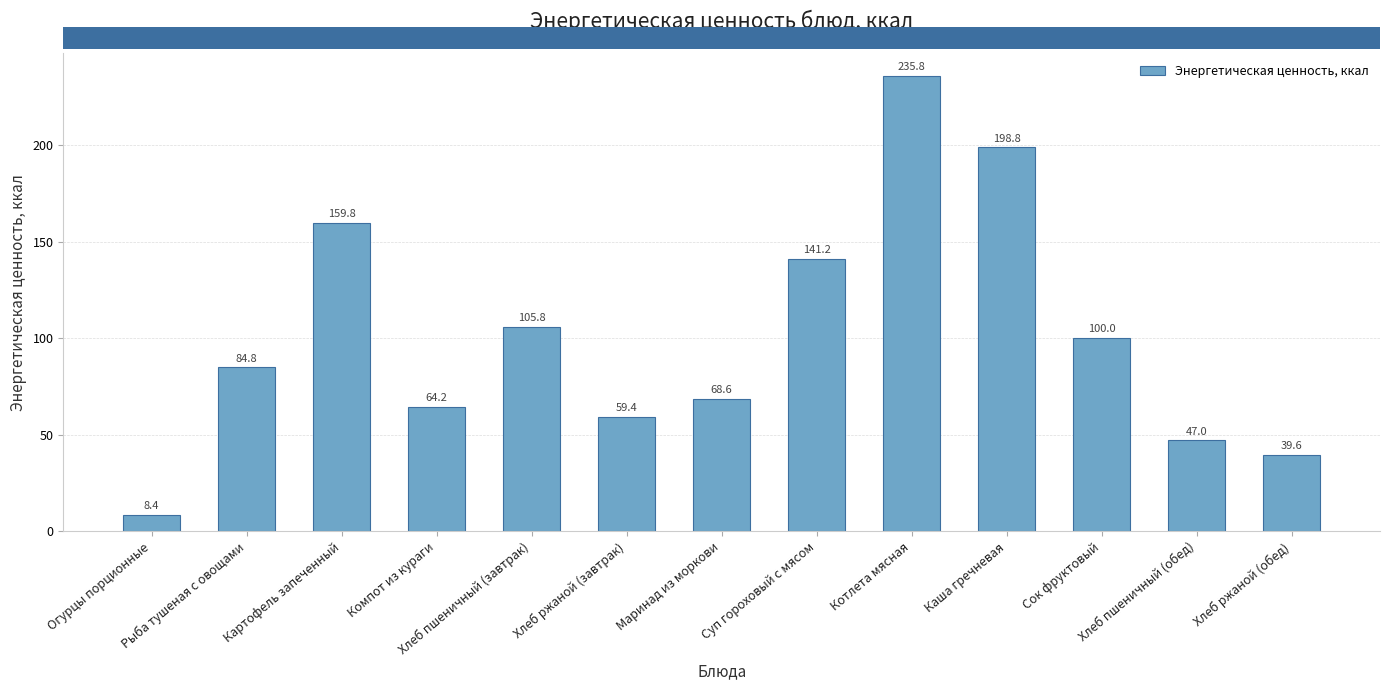

At which label does the data first exceed 84?

Рыба тушеная с овощами